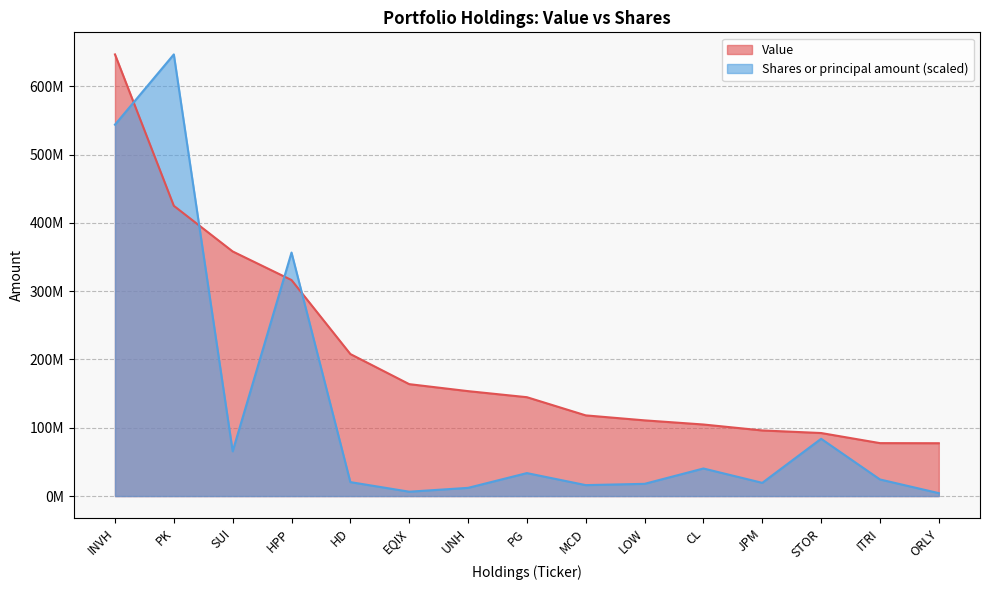

True or false: Value has a value of 118156000.0 at MCD.

True